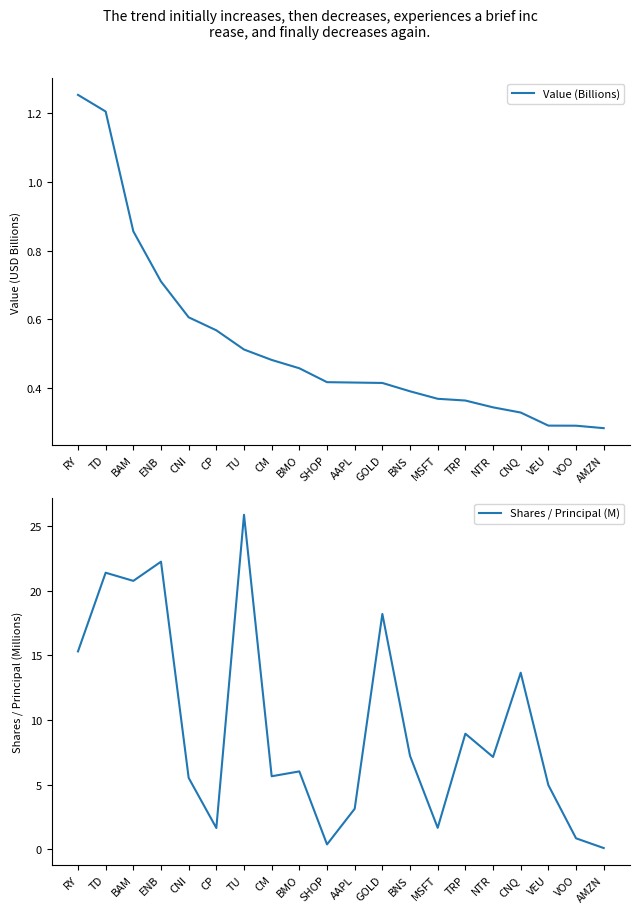

What is the label of the 14th point from the left?

MSFT